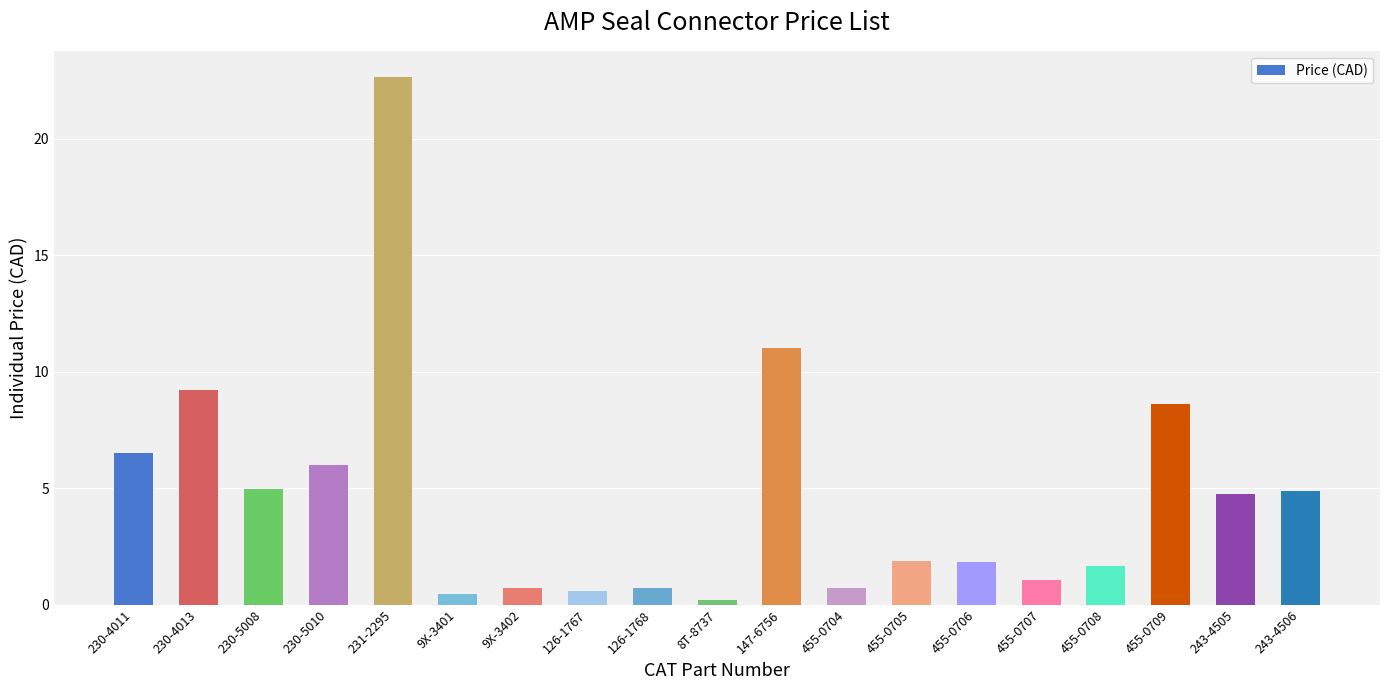

What is the label of the 3rd bar from the left?

230-5008